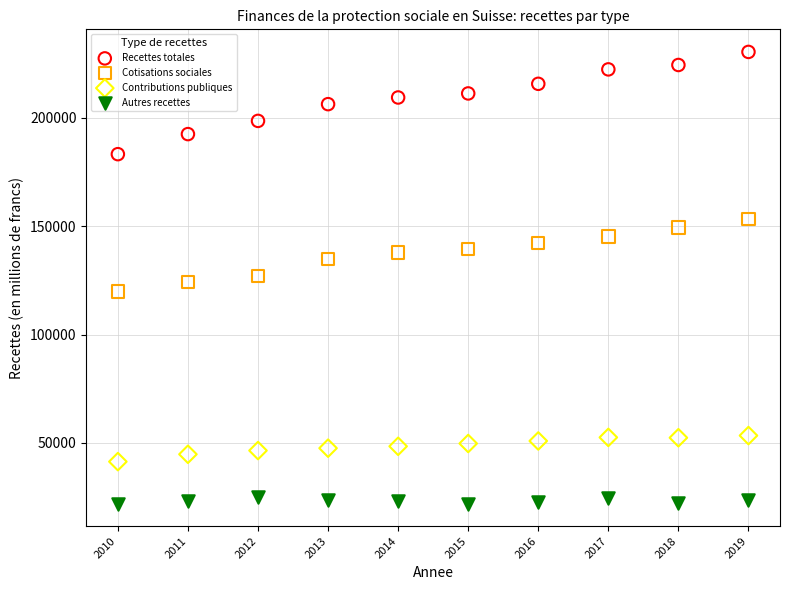

Which series contains the lowest Y value?

Autres recettes